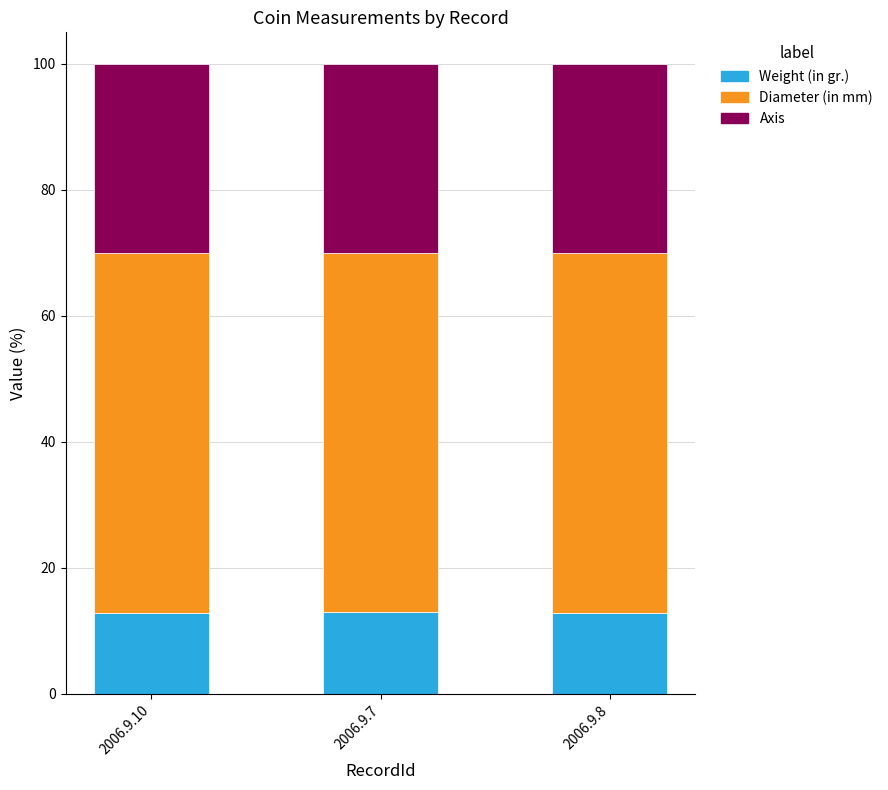

What is the total value across all series at 2006.9.8?

100.0